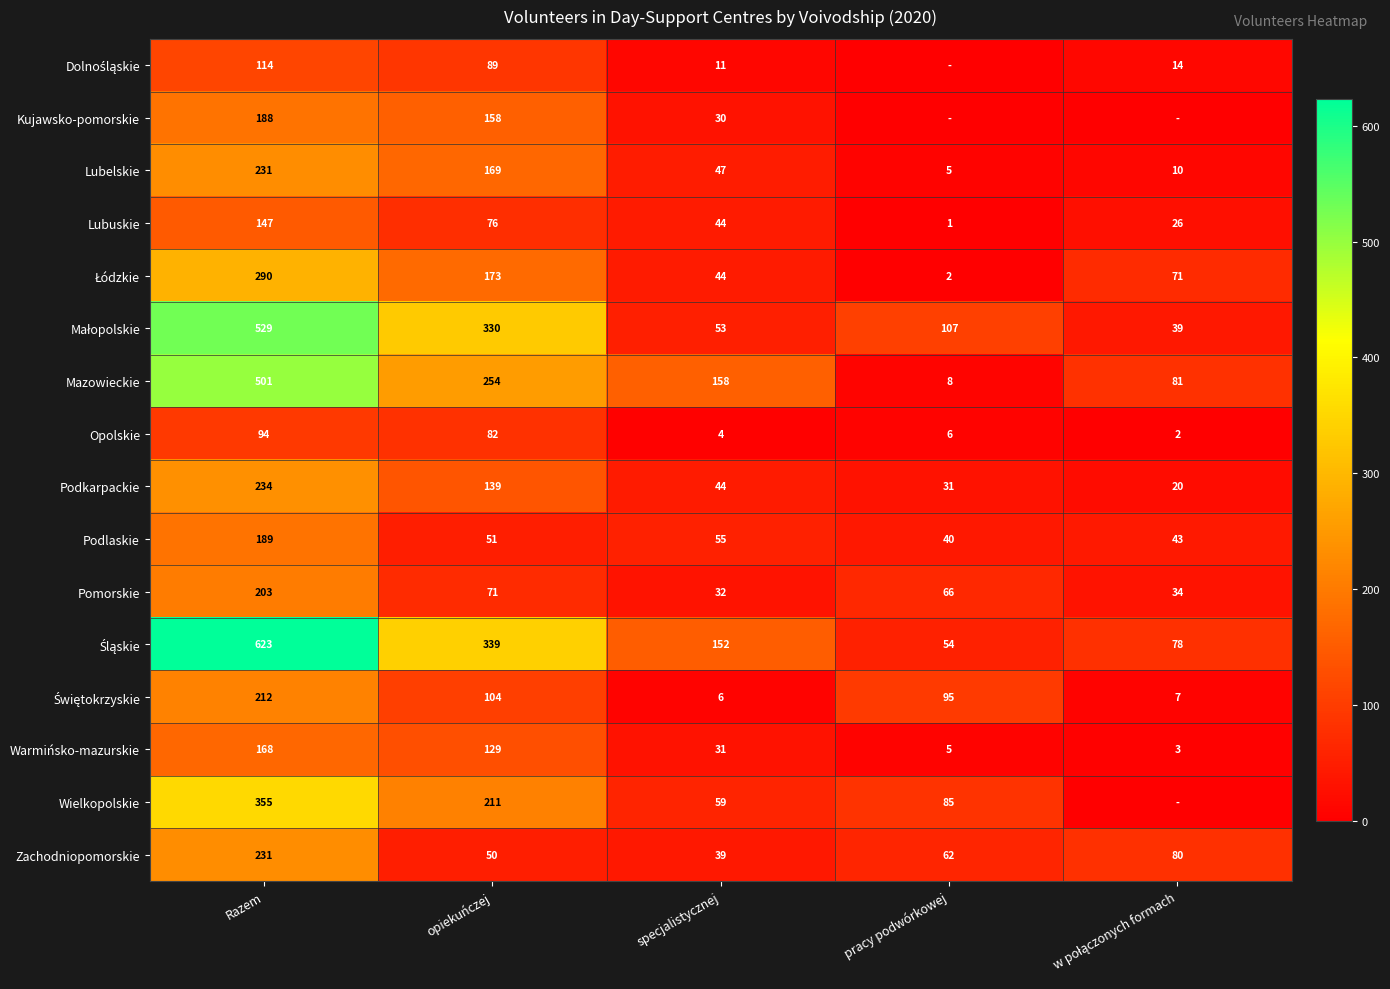

At which category is the sum across all series the highest?

Razem